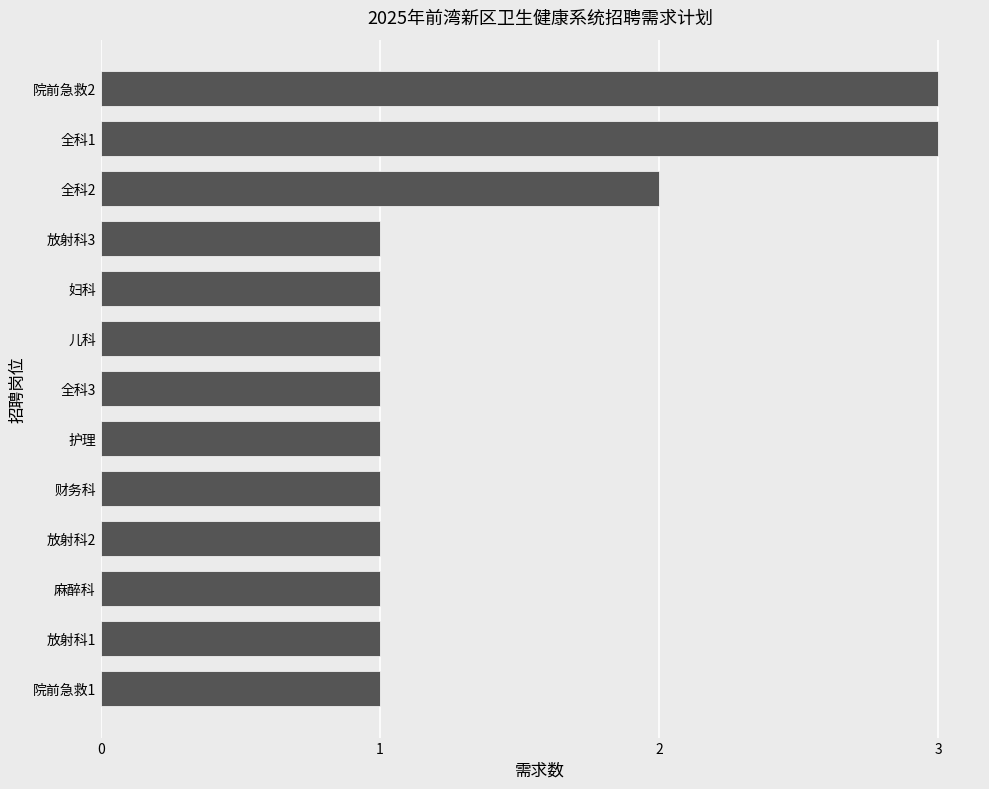

Reading bottom to top, transcribe all the data shown in this chart.

1	1	1	1	1	1	1	1	1	1	2	3	3